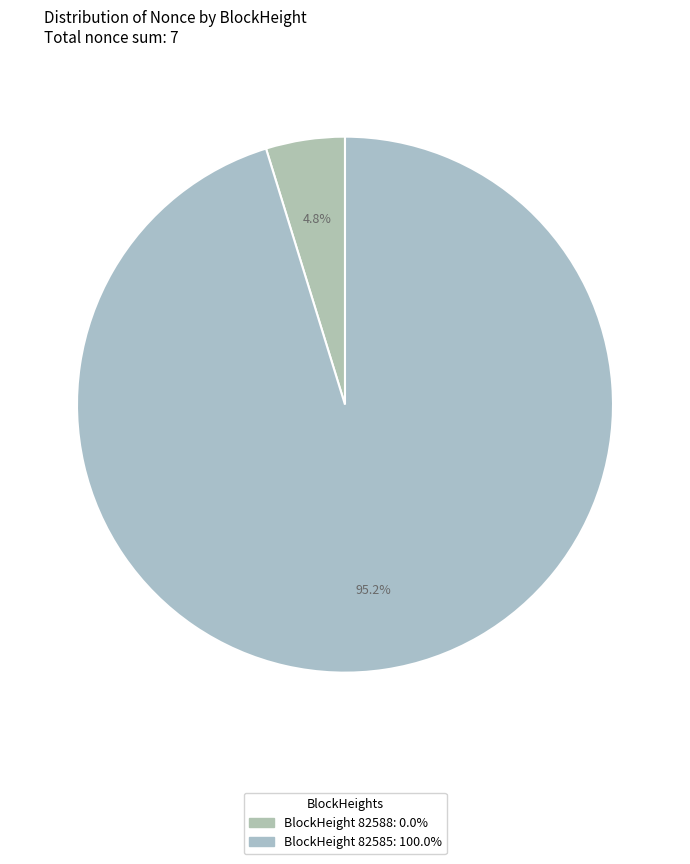

How many segments does this pie chart have?

2